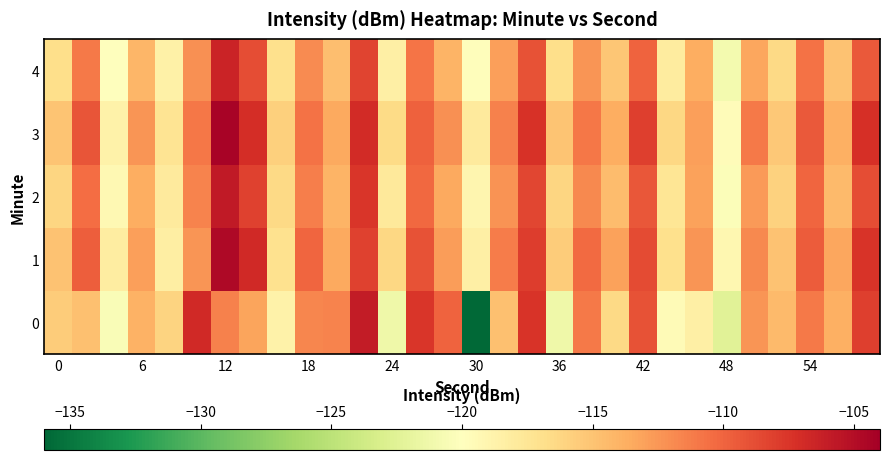

Count the number of categories in the chart.

30